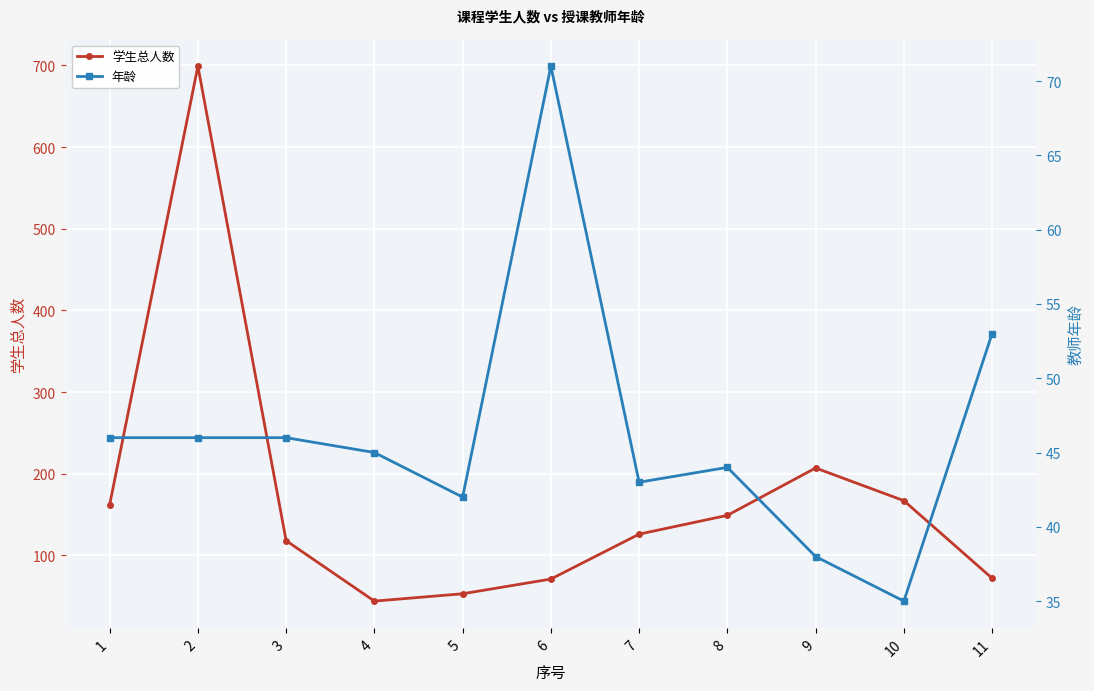

At which category is the sum across all series the highest?

2